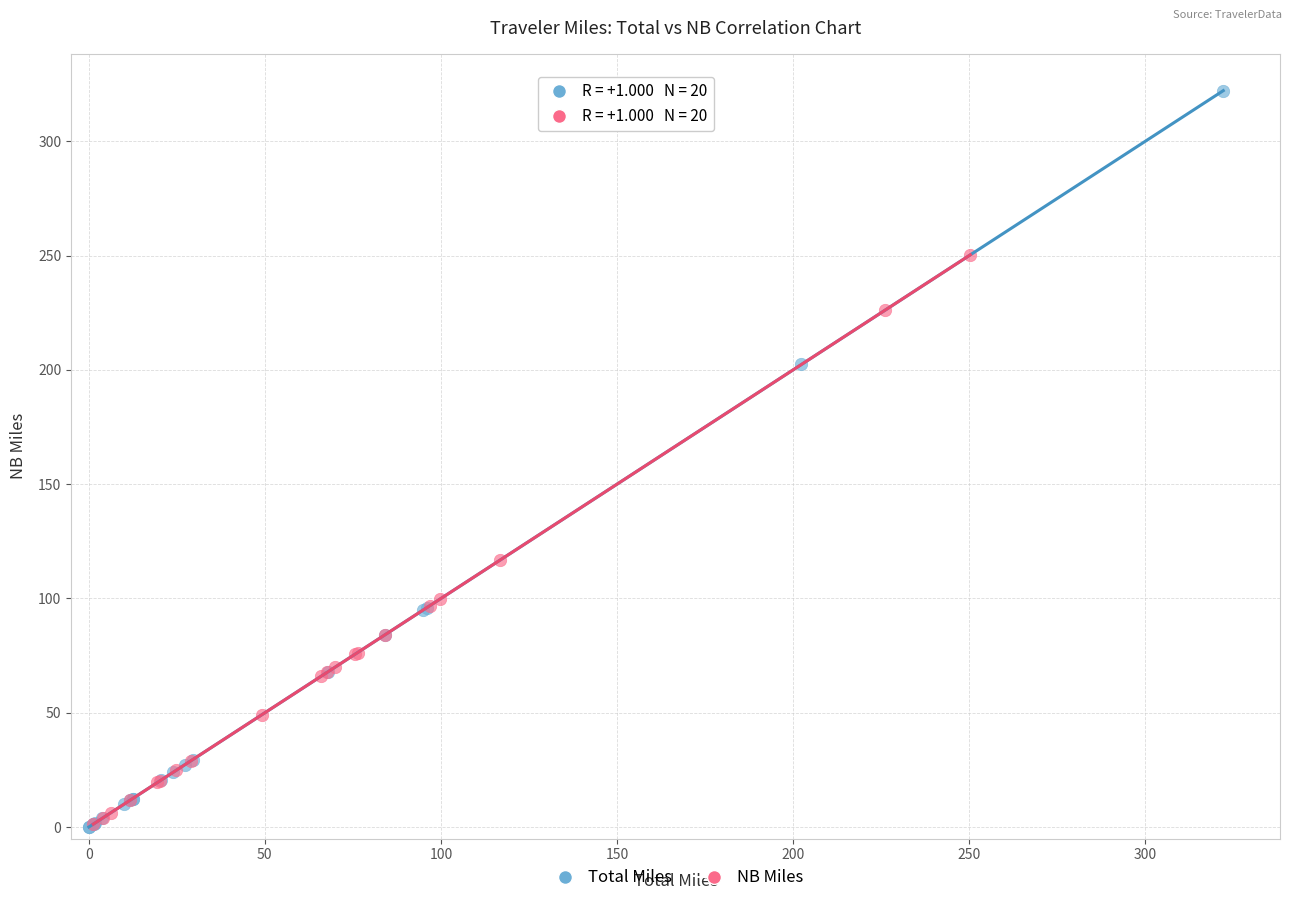

Which series has the largest Y range (max minus min)?

Total Miles